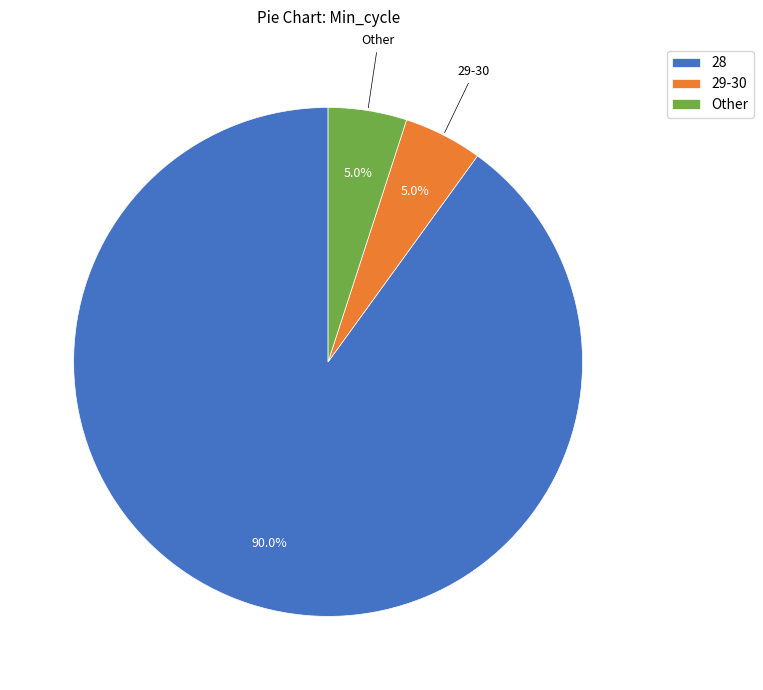

What percentage do Other and 29-30 together represent?

10.0%